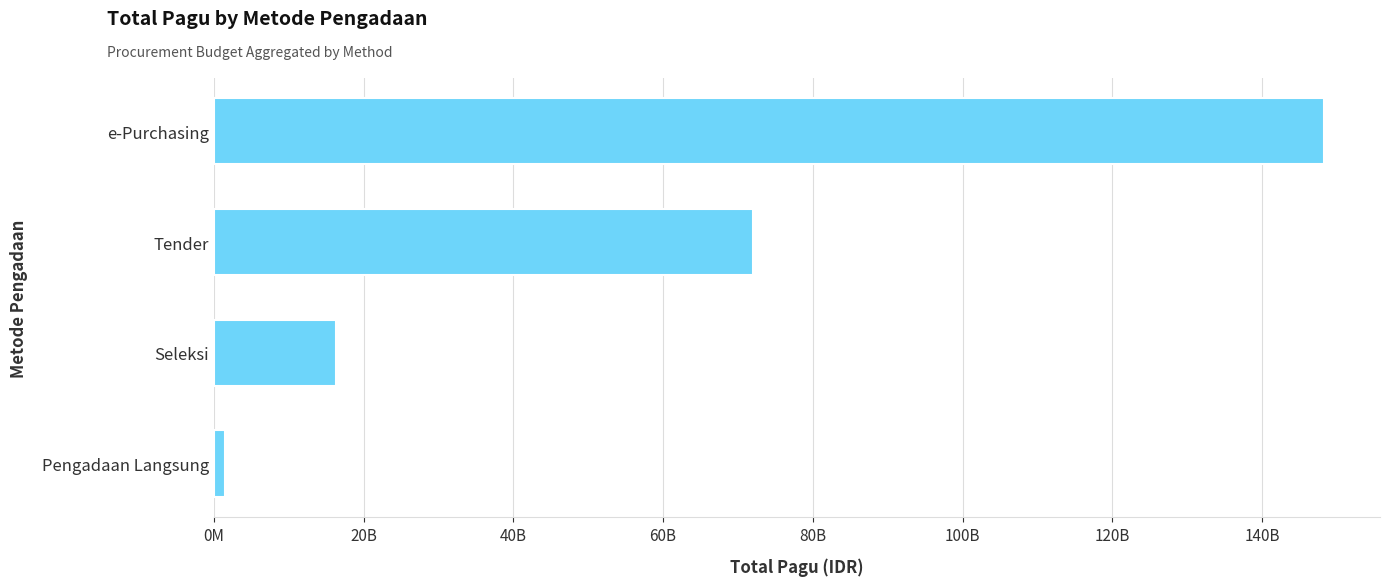

Does the chart contain any negative values?

No